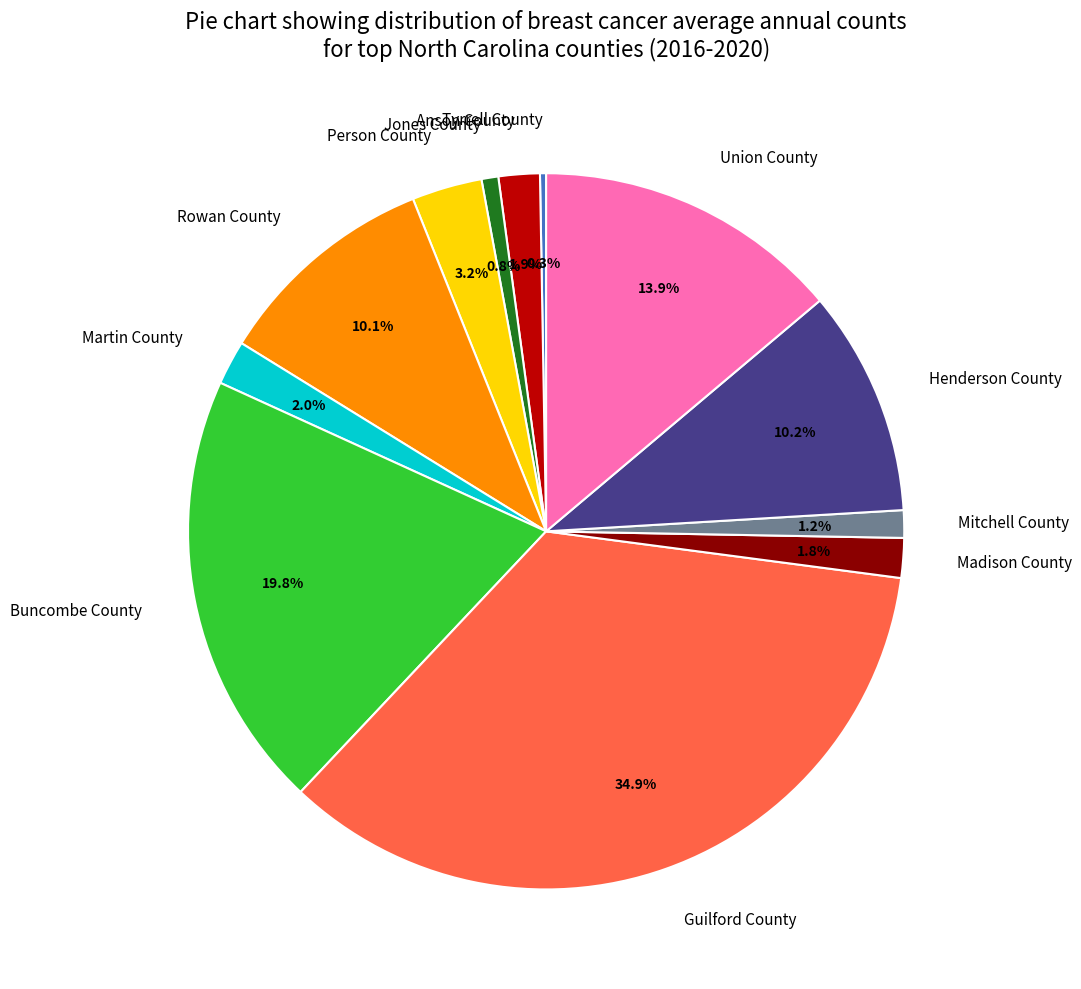

How much of the chart is everything except Rowan County?

89.9%